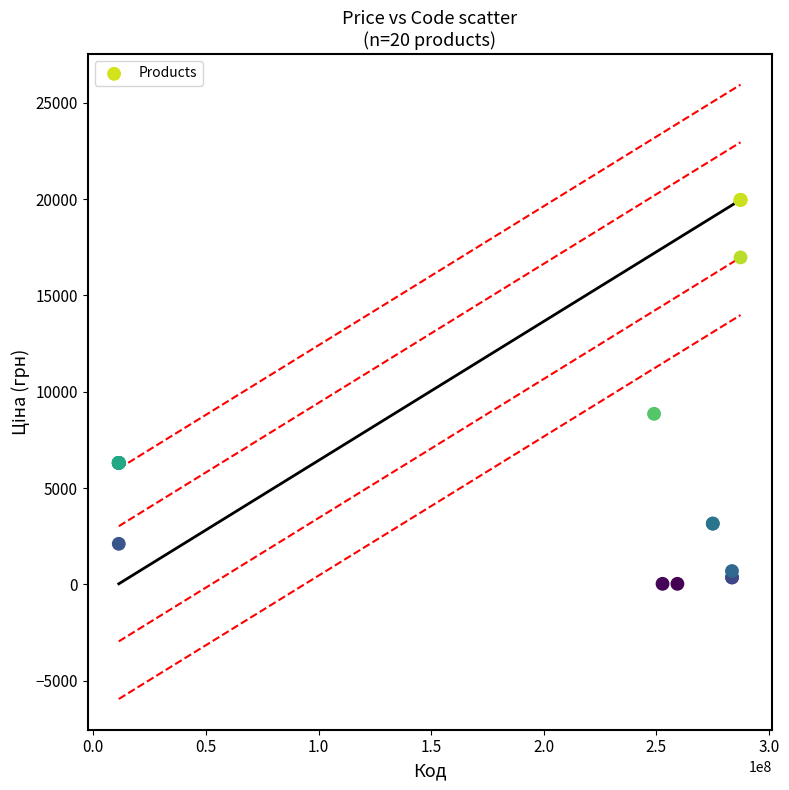

What Y value in the scatter plot is closest to 9997?

8856.7